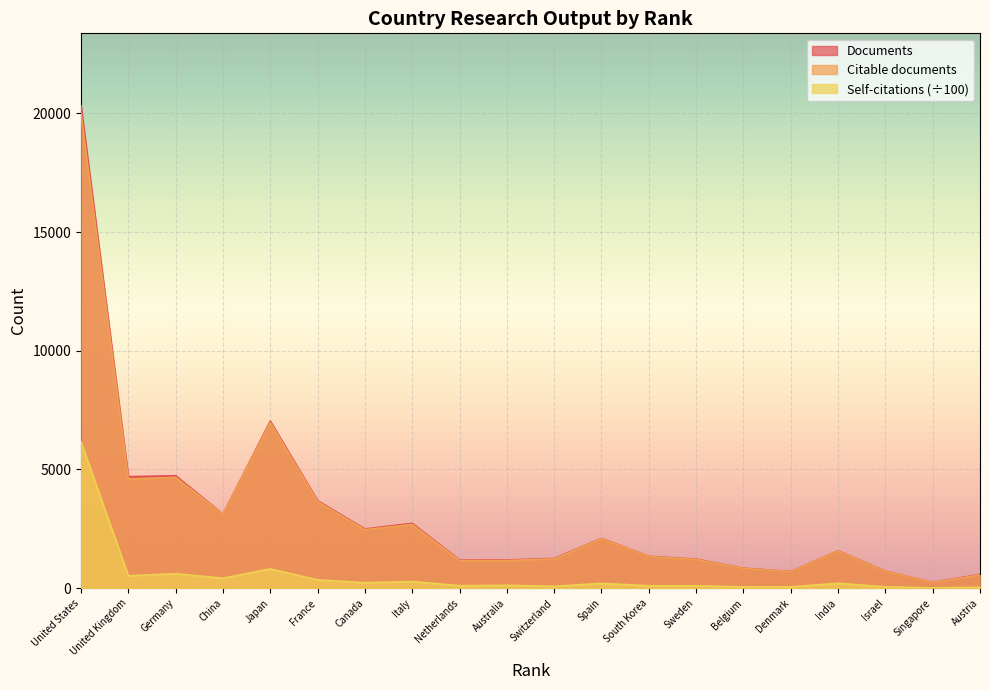

What are all the series names shown in the legend?

Documents, Citable documents, Self-citations (÷100)